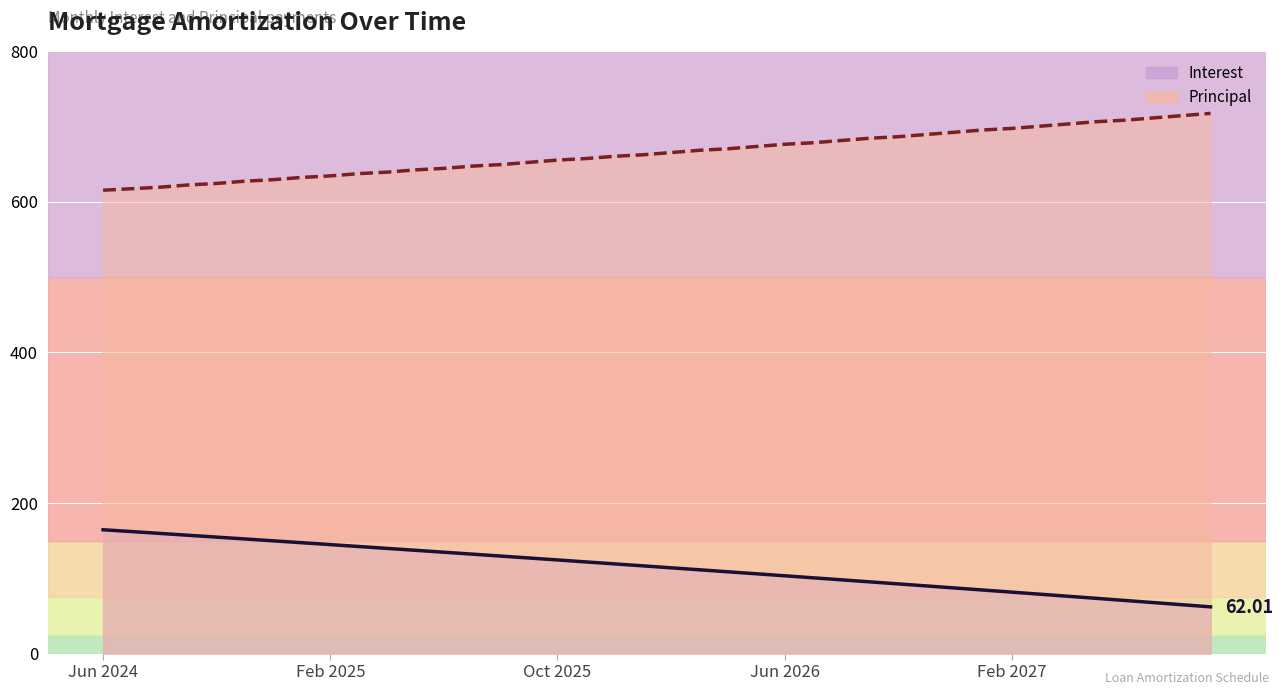

How many series are shown in this chart?

2